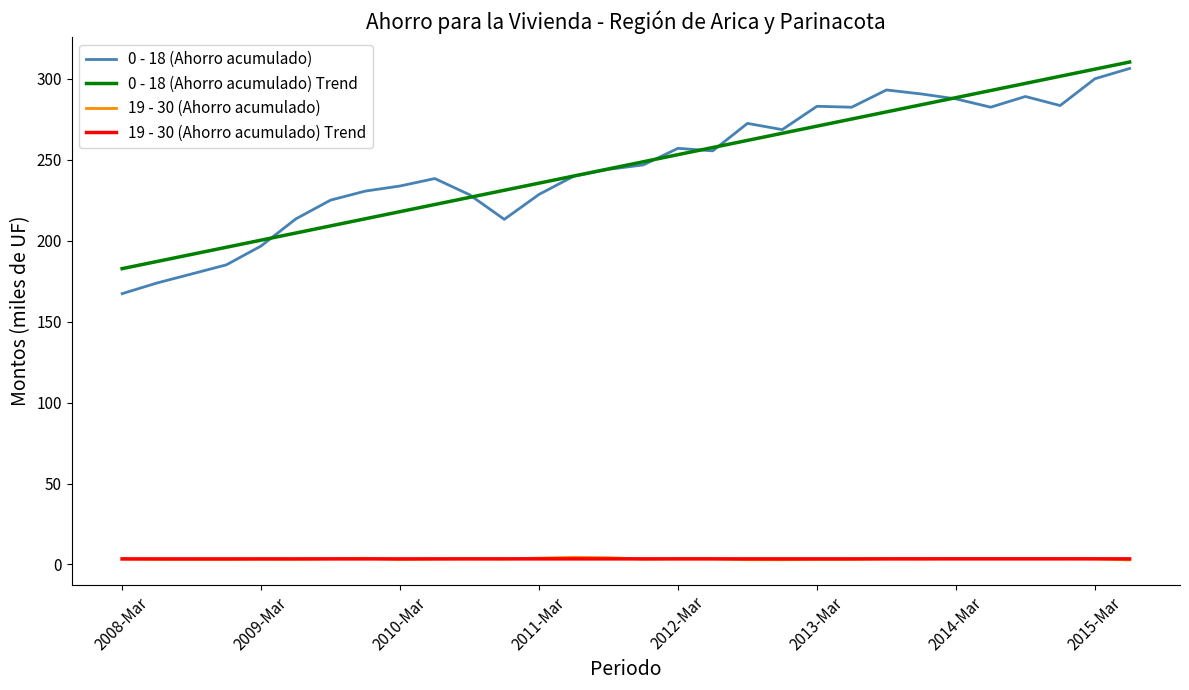

What is the greatest value displayed?

310.4